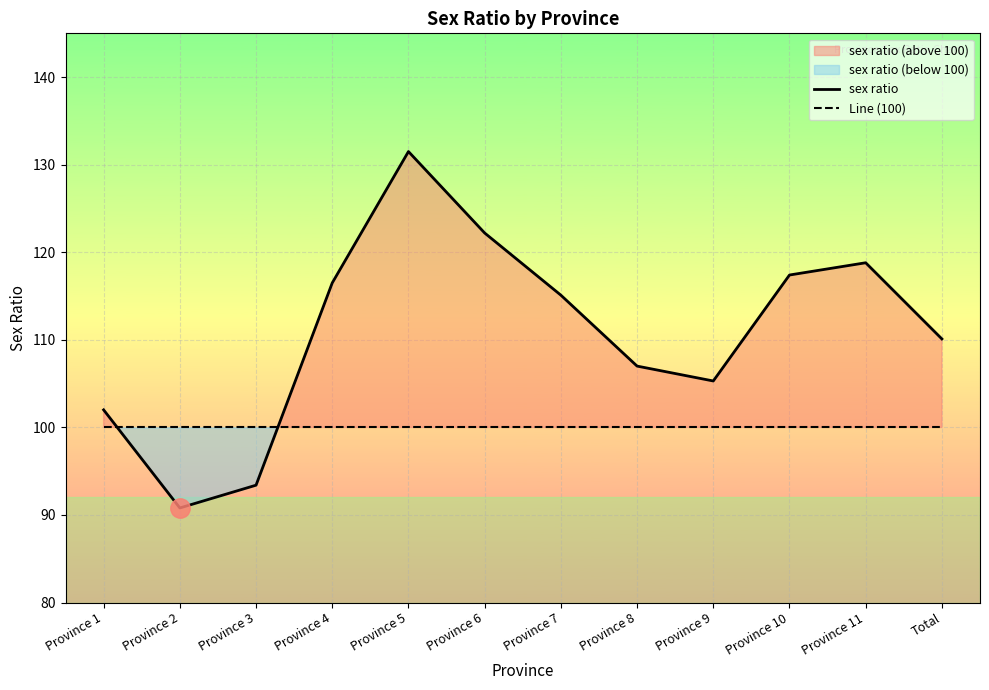

Is this an area chart (filled region under the line)?

No